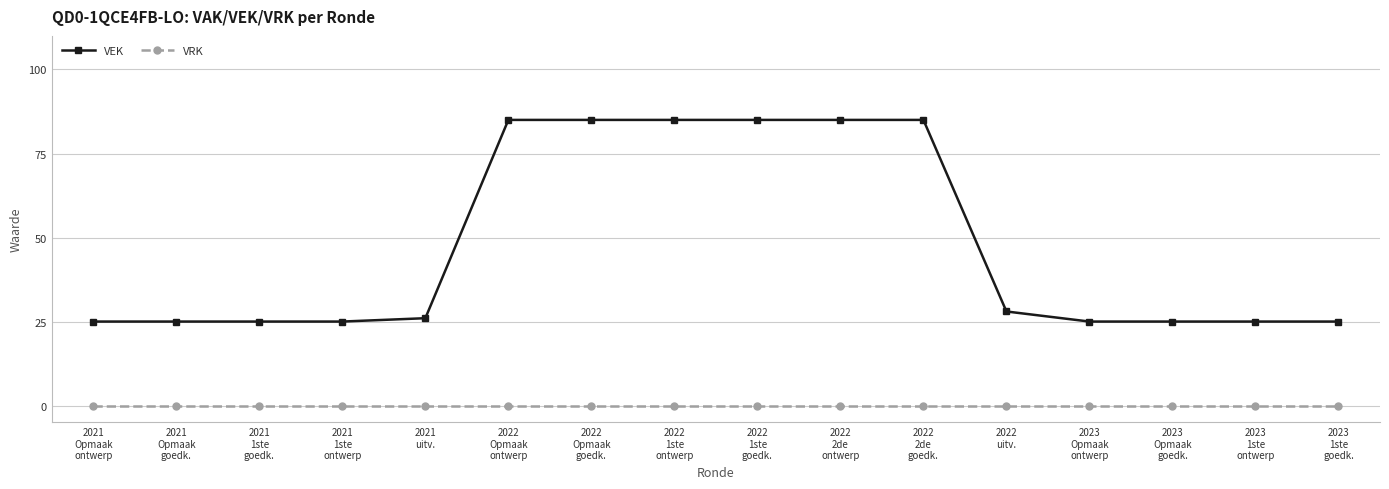

What is the label of the 14th point from the left?

2023
Opmaak
goedk.